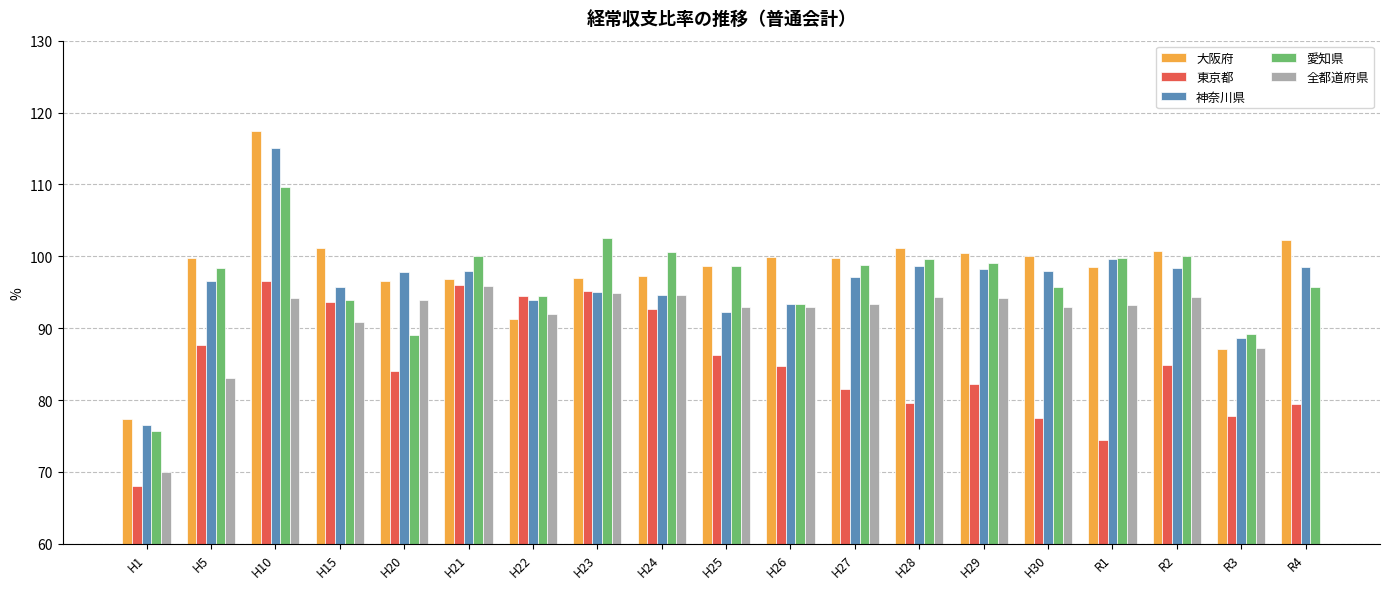

What is the maximum value for 東京都?

96.6